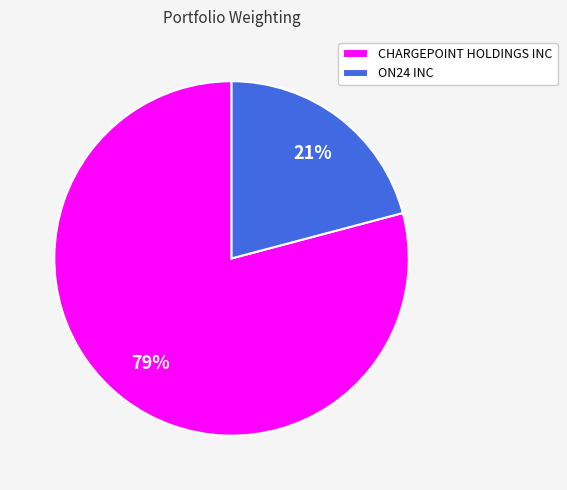

To the nearest percent, what is the difference between the largest and smallest slice percentages?

58%